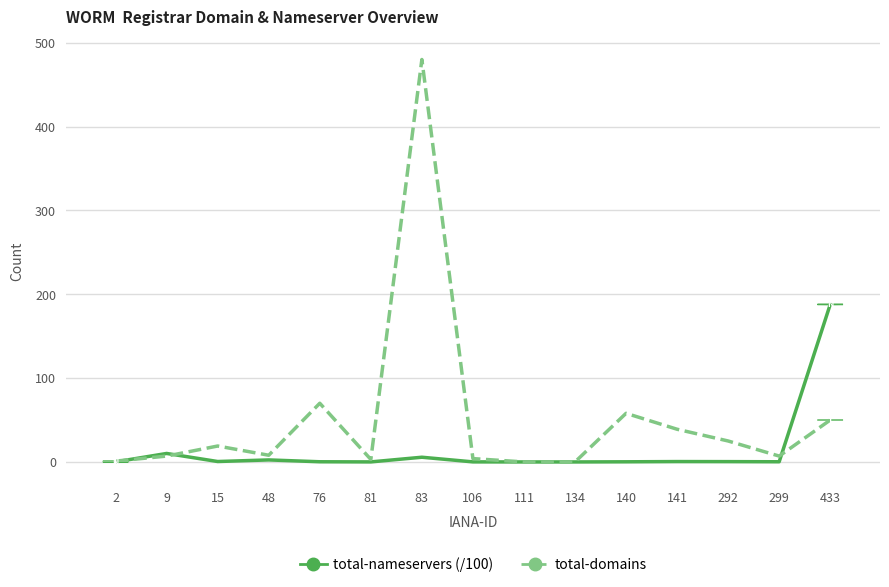

At which category is the sum across all series the highest?

83